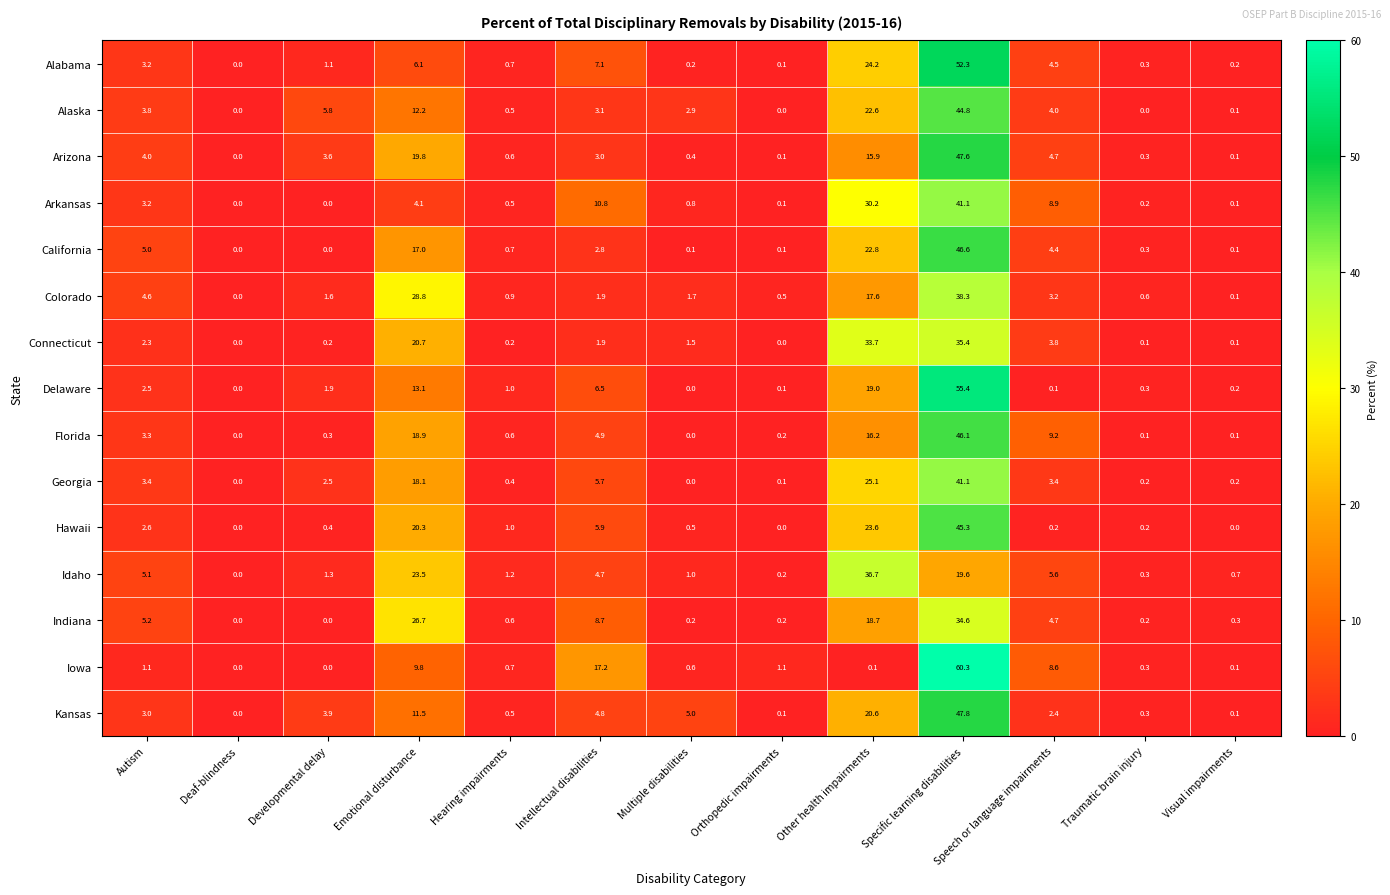

What is the greatest value displayed?

60.3